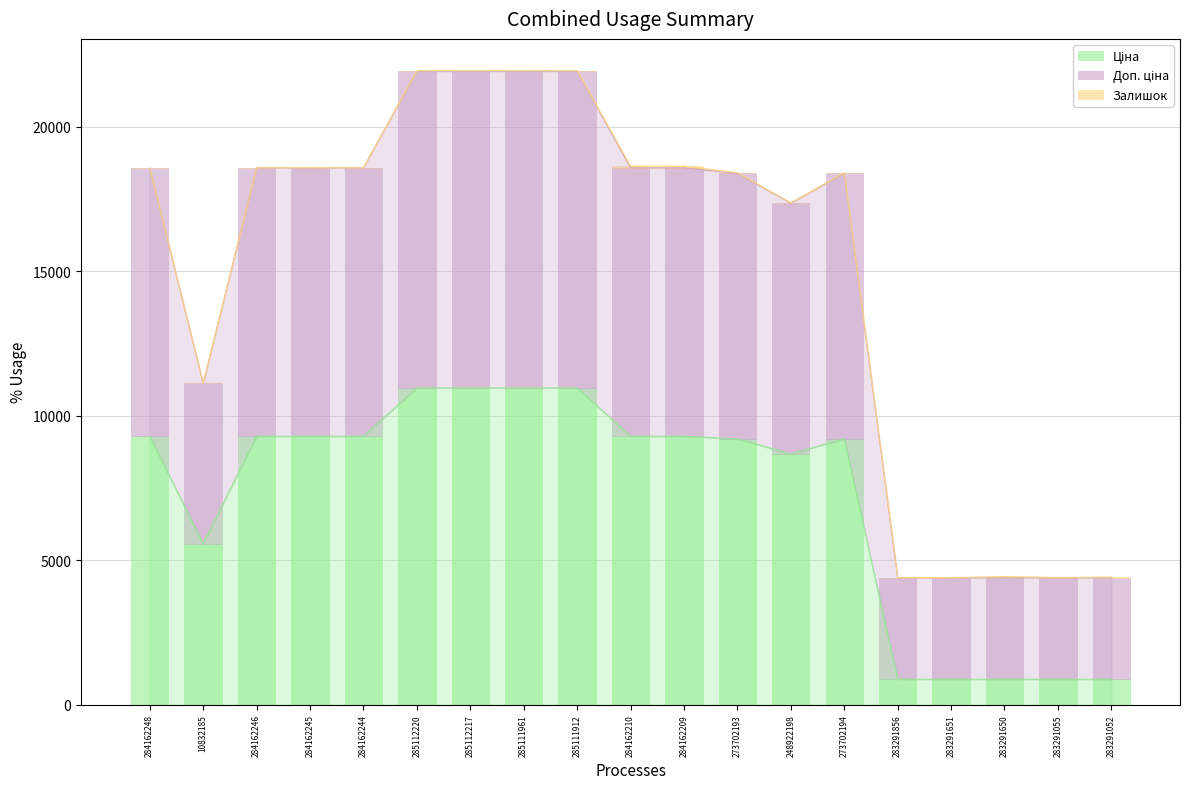

What is the average value of the Ціна series?

7190.7